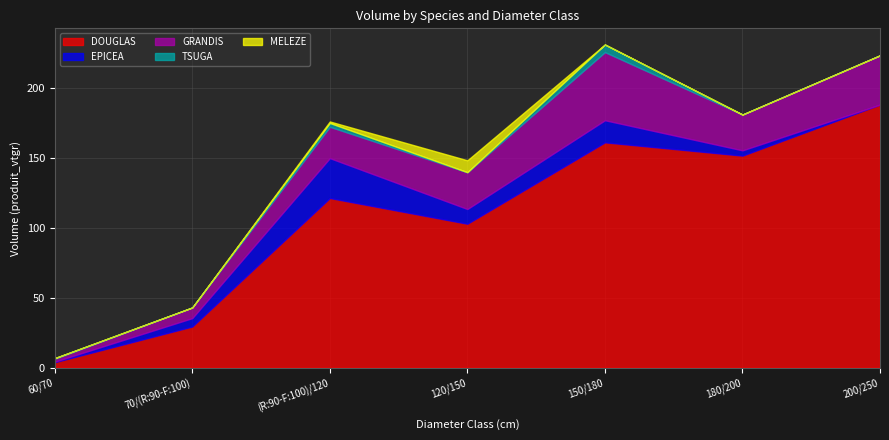

At which label is EPICEA closest to 14?

150/180